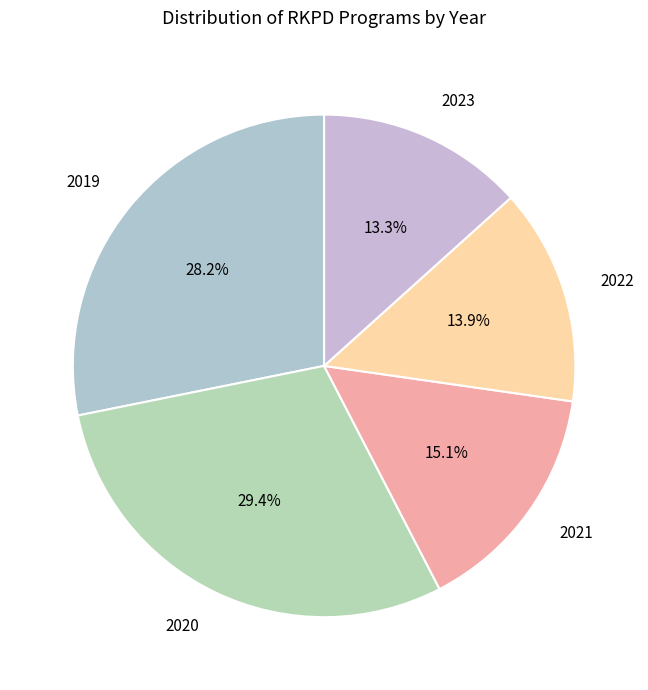

How many slices are in this pie chart?

5